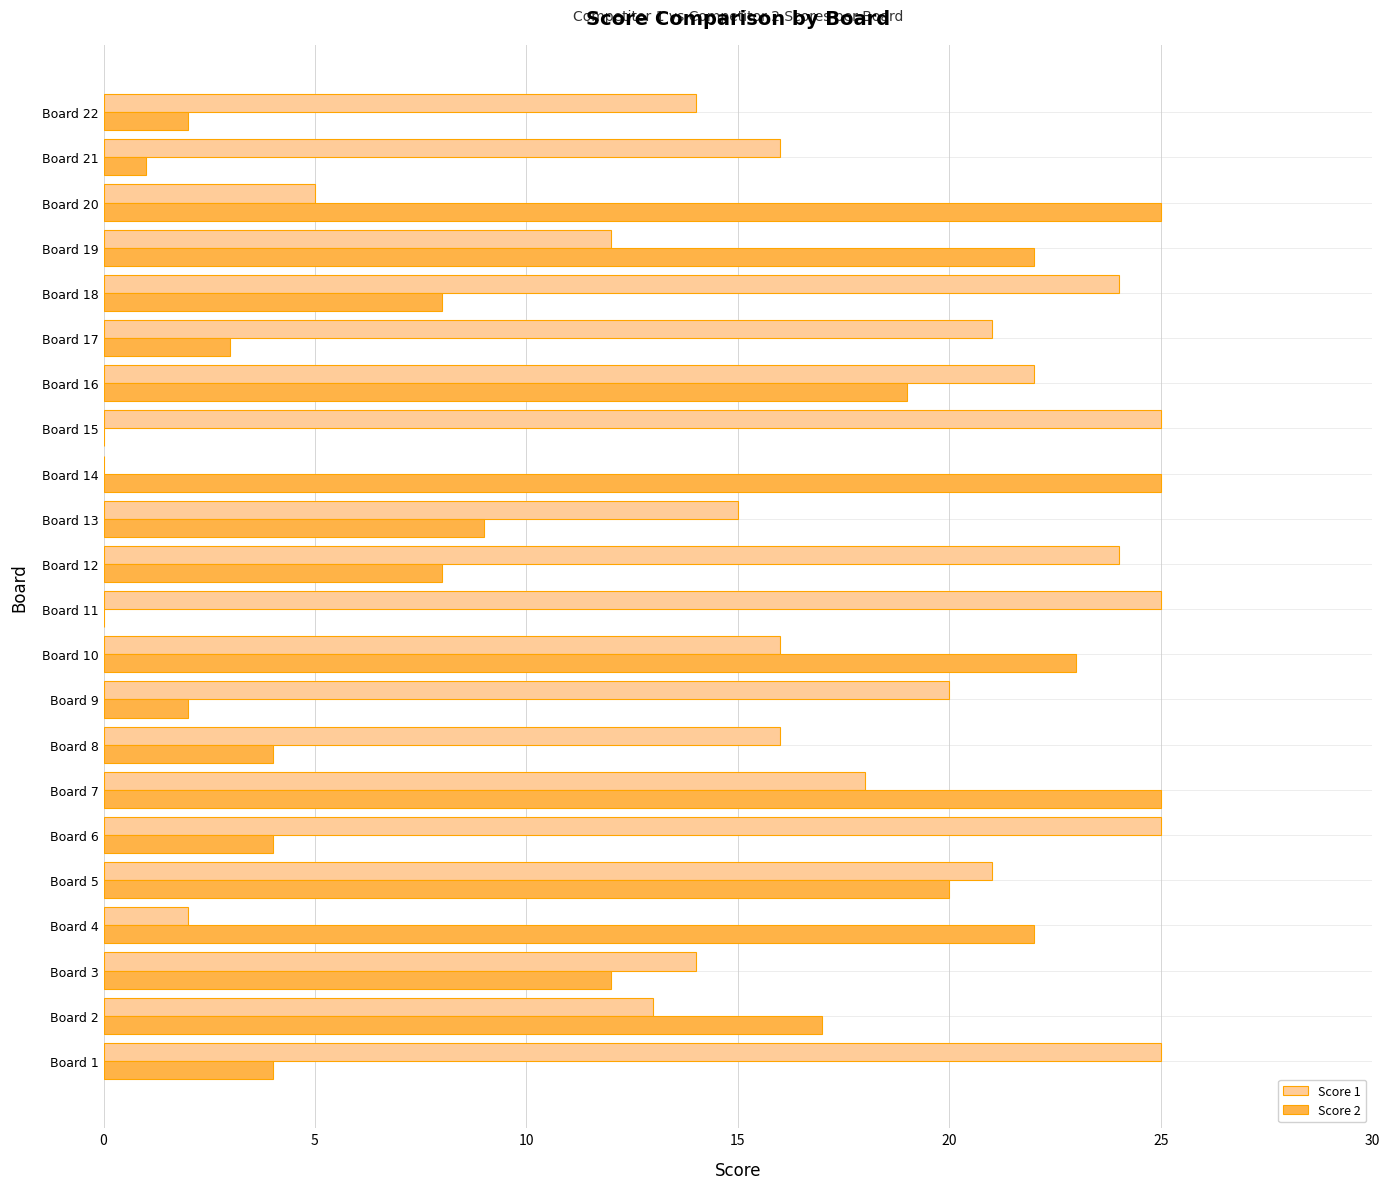

The value of Score 1 at Board 14 is -16. True or false?

False